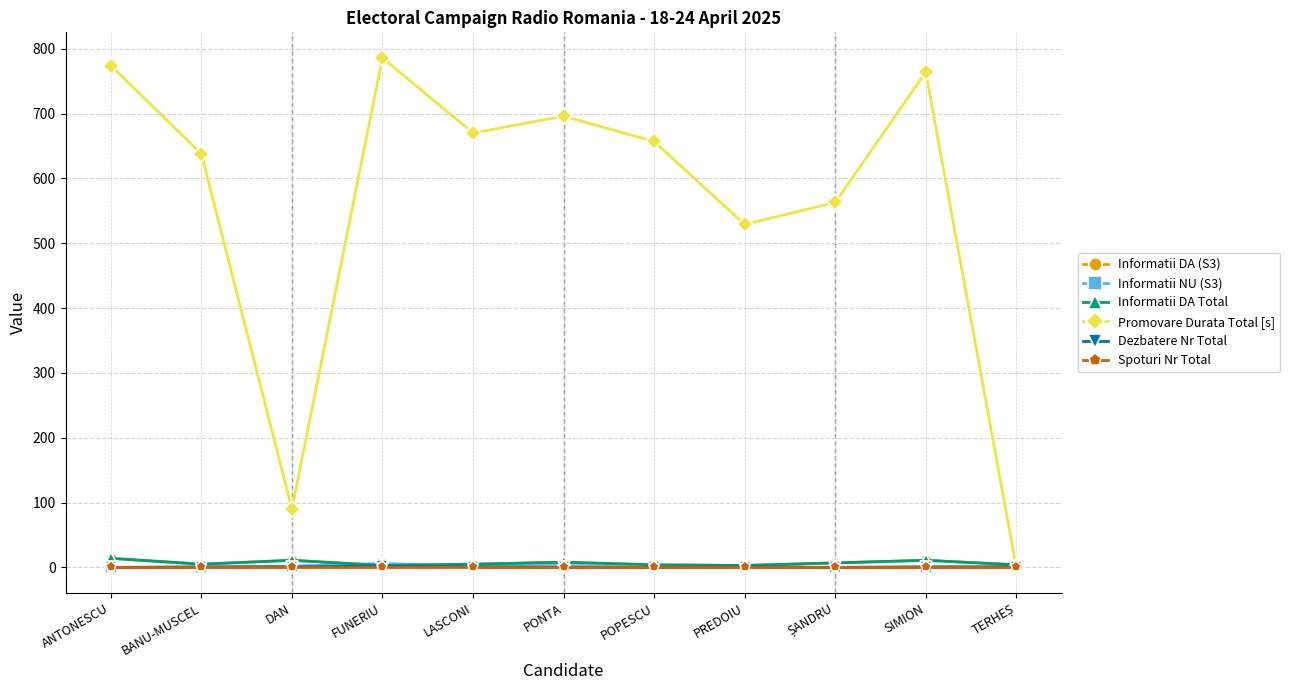

True or false: Promovare Durata Total [s] has a value of 696 at PONTA.

True